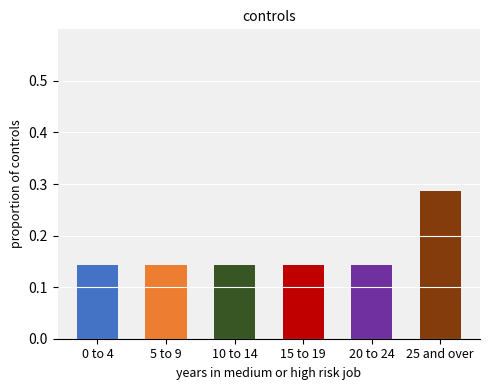

Count the values in the range 0 to 1.

6